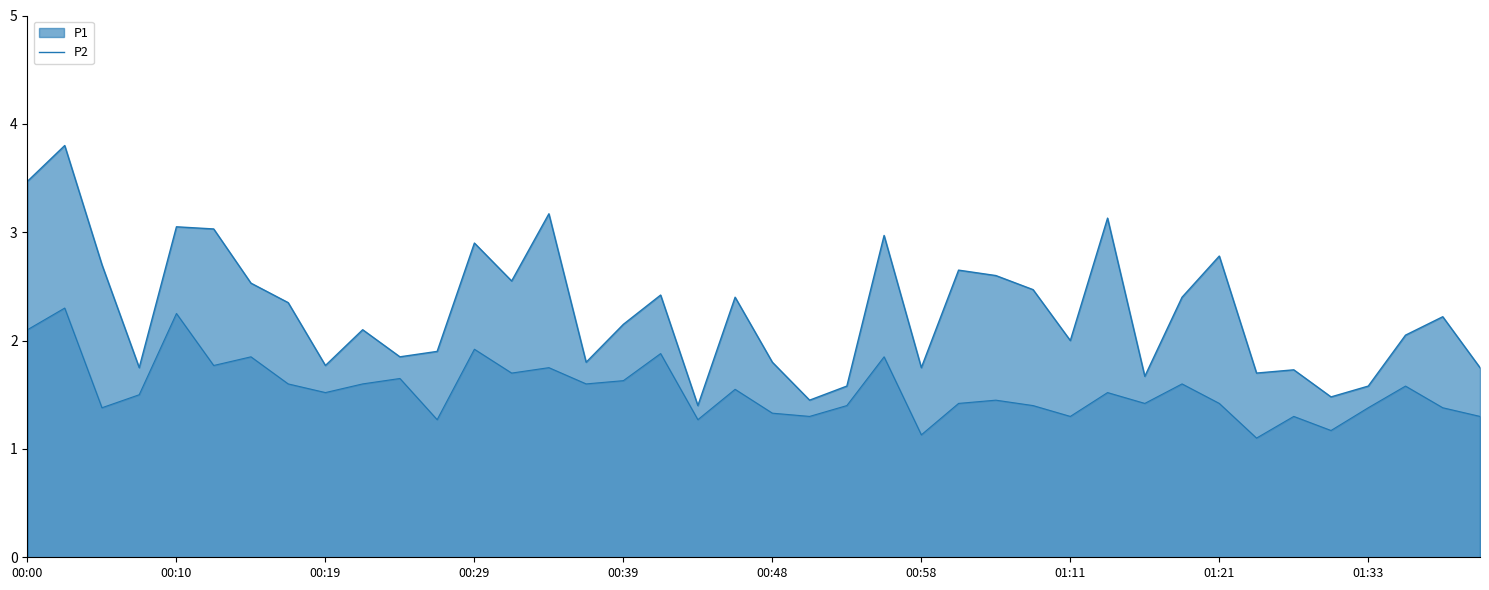

How many values in the P1 series are below 2?

16